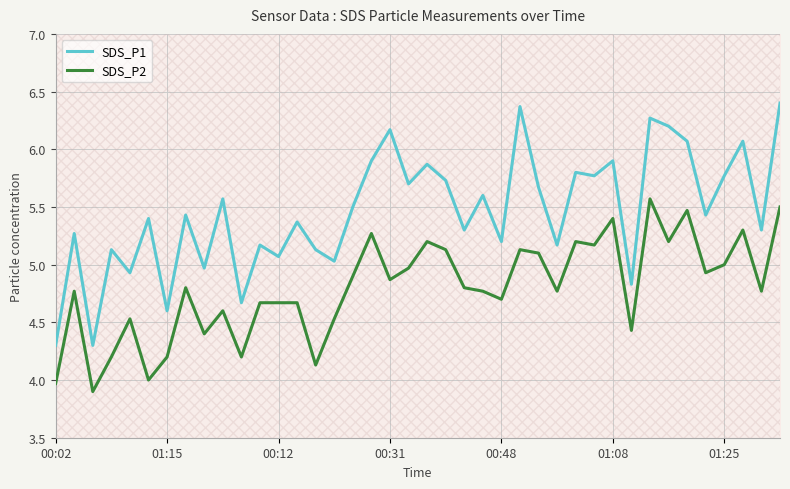

What is the difference between the SDS_P1 values at 14 and 22?

0.2